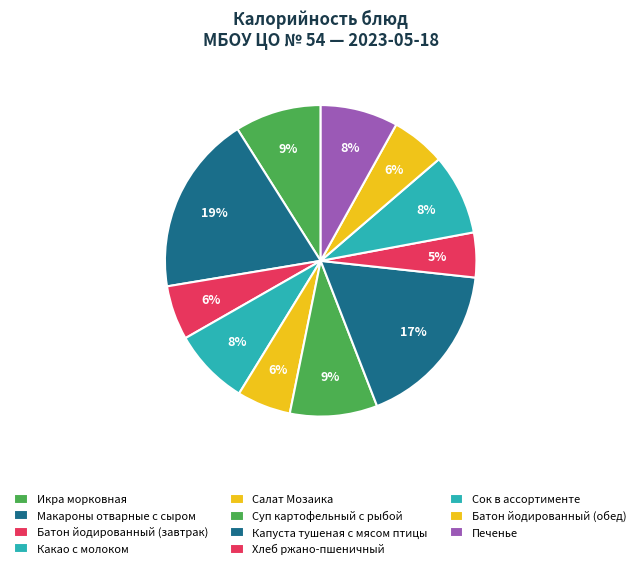

What percentage do Какао с молоком and Капуста тушеная с мясом птицы together represent?

25.3%